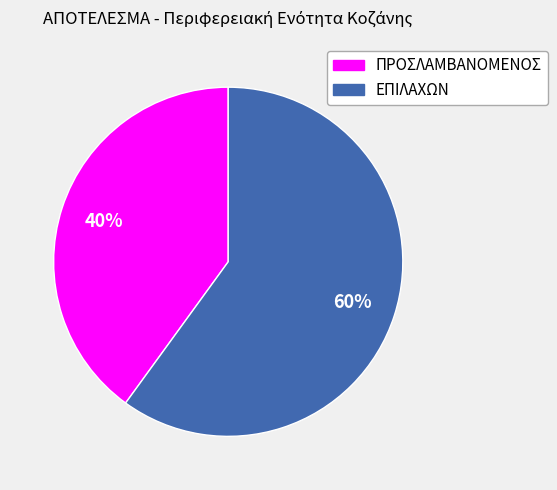

Rank the categories by value from highest to lowest.

ΕΠΙΛΑΧΩΝ, ΠΡΟΣΛΑΜΒΑΝΟΜΕΝΟΣ